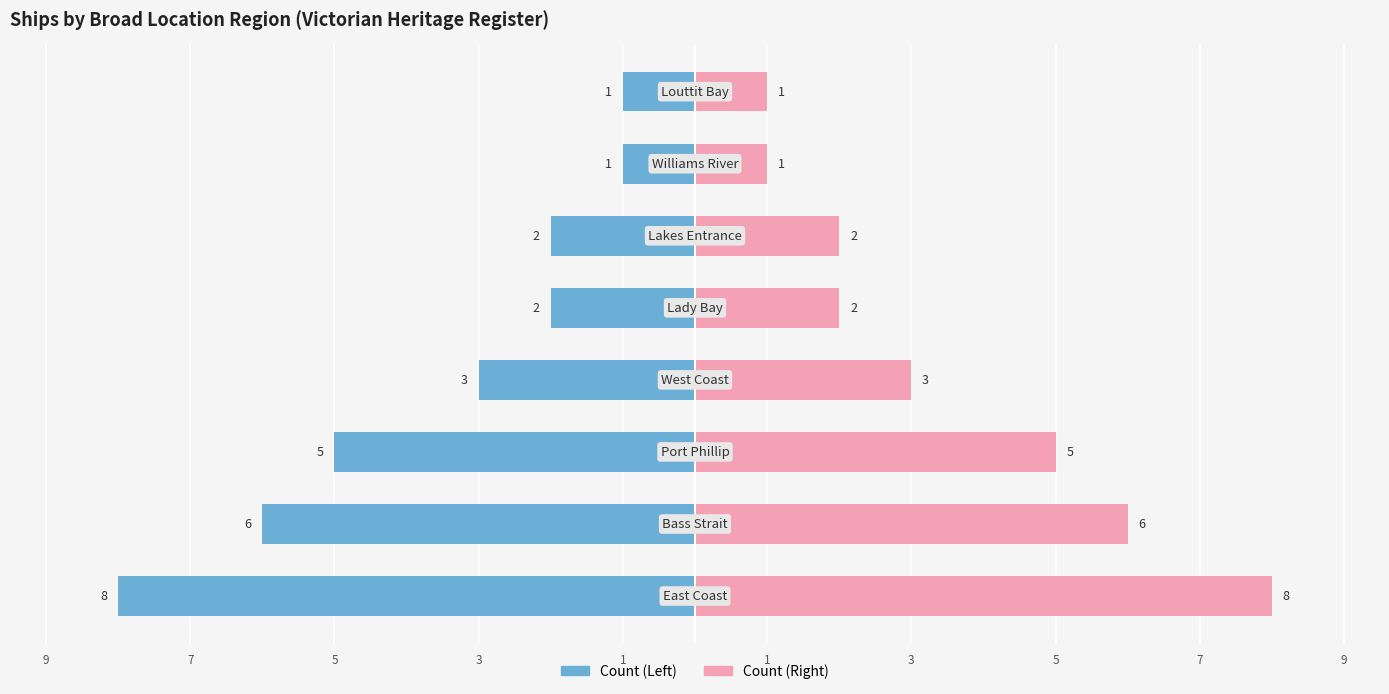

Rank the series at 5 from lowest to highest value.

Left Count, Right Count